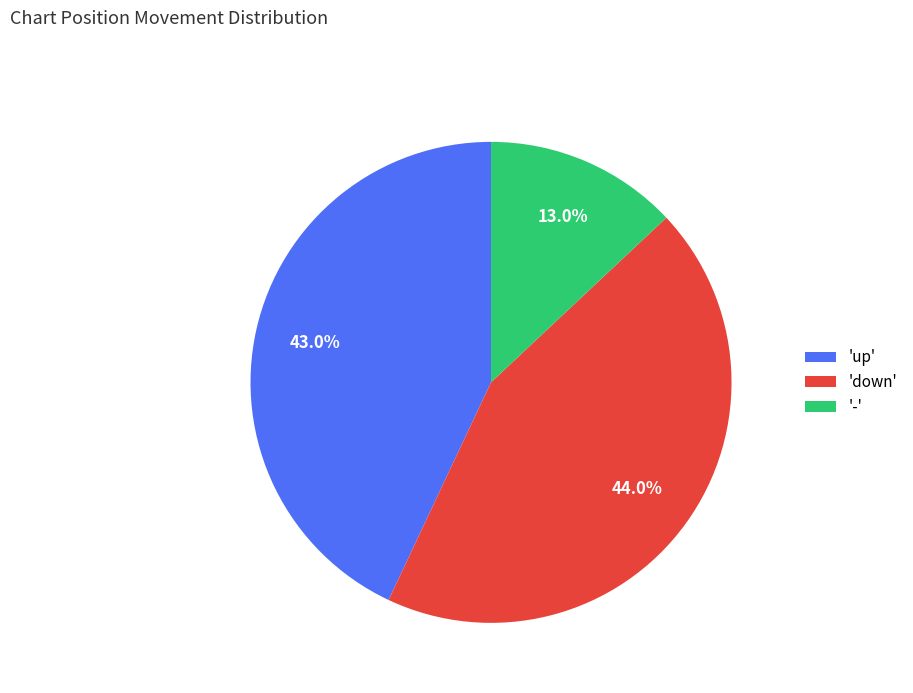

Is there any slice that represents more than half of the pie?

No